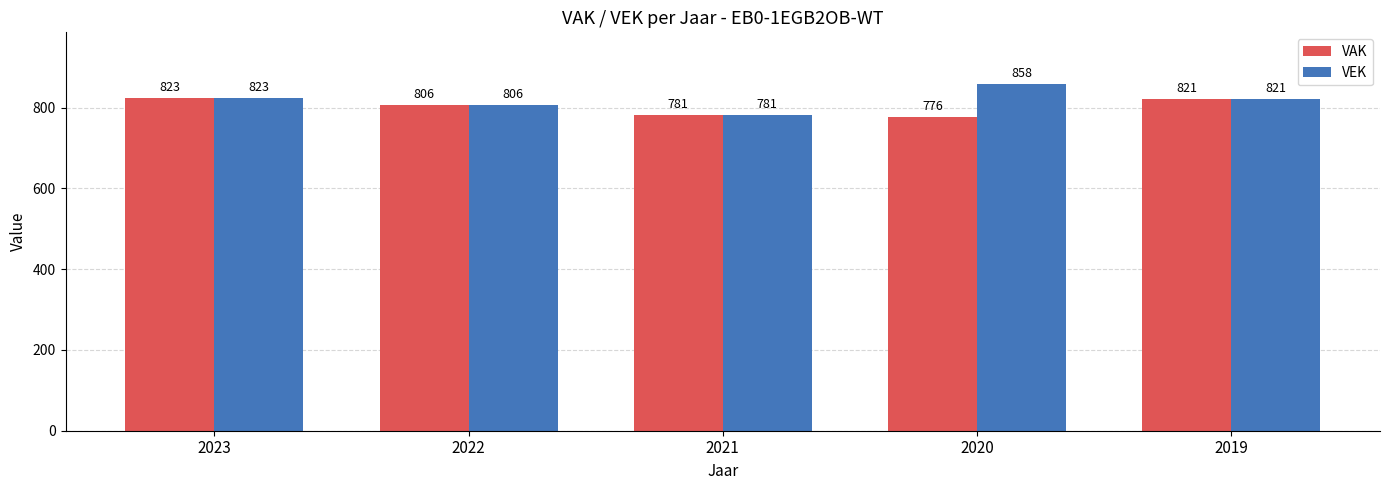

True or false: VEK has a value of 858 at 2020.

True